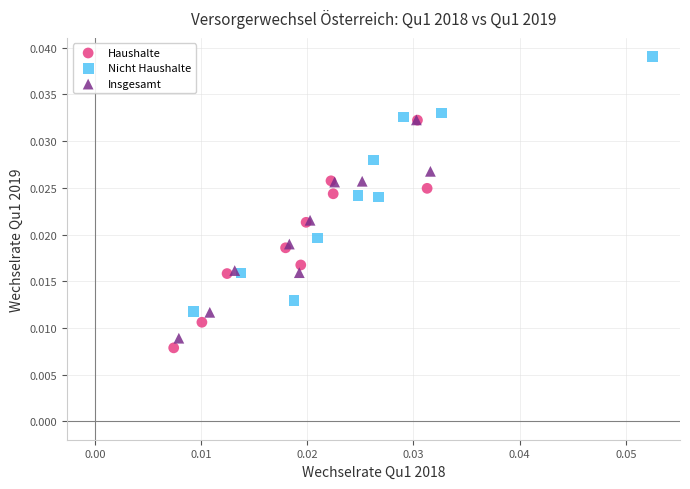

Which series has the widest spread of Y values?

Nicht Haushalte